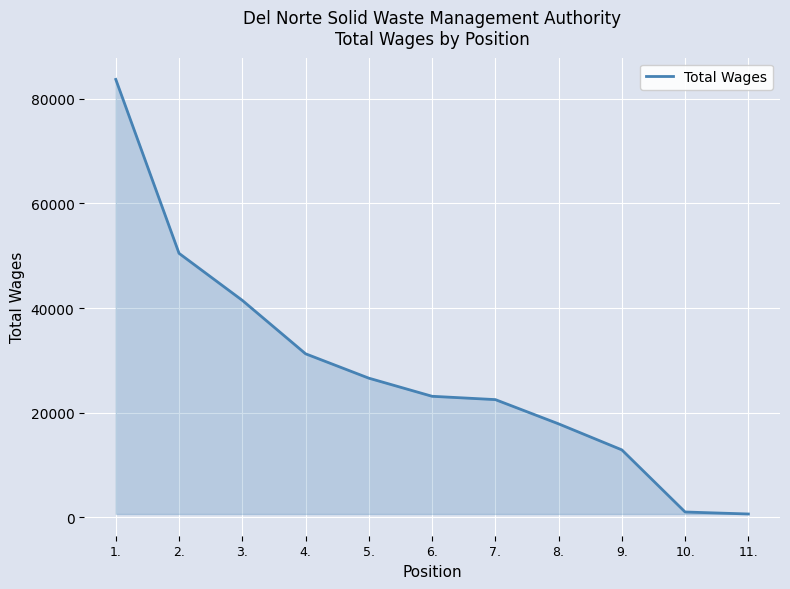

True or false: there are more than 1 points higher than both neighbors.

False